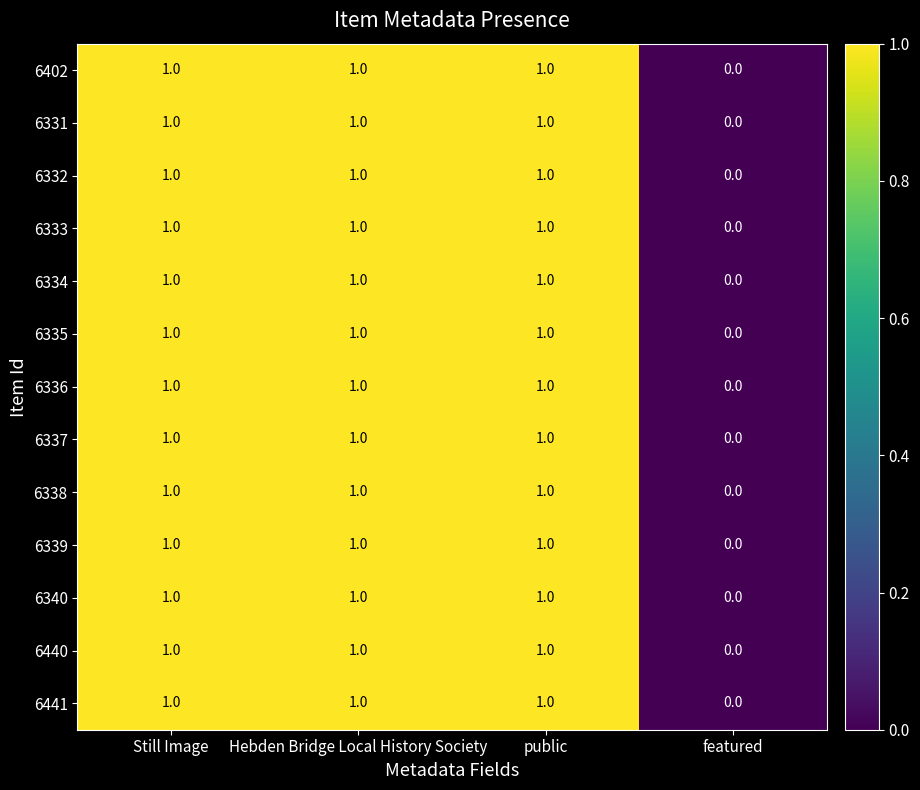

How many values in 6332 are above zero?

3